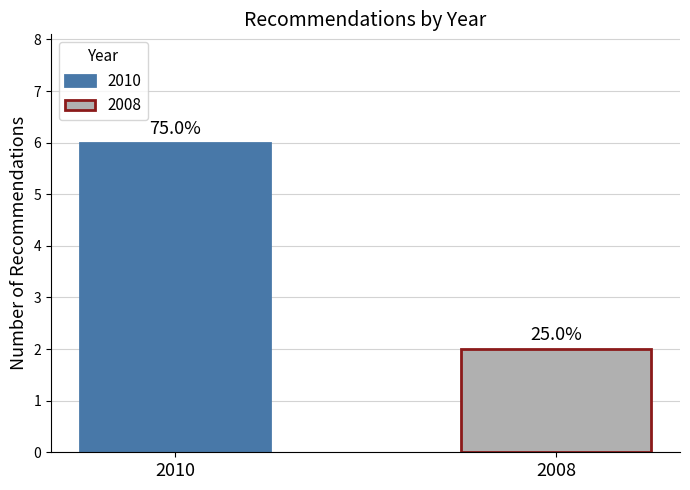

Are the bars grouped side by side (vs. stacked)?

Yes